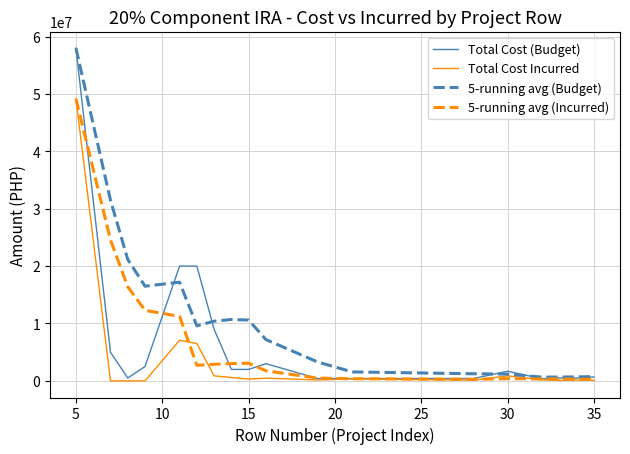

Which series has the largest range (max minus min)?

Total Cost (Budget)